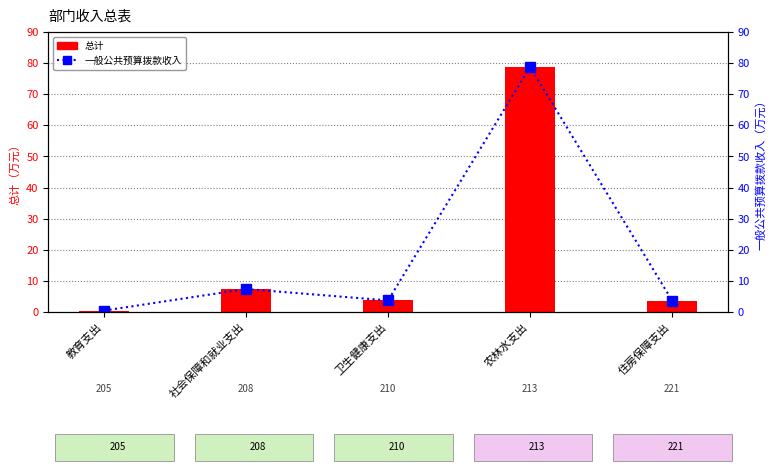

What are all the series names shown in the legend?

总计, 一般公共预算拨款收入